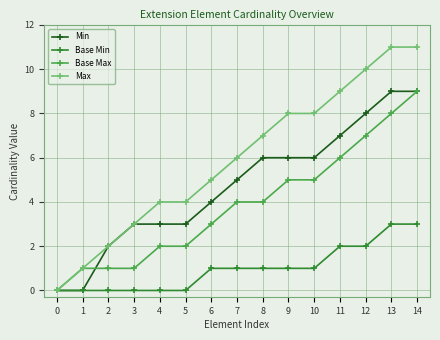

What is the greatest value displayed?

11